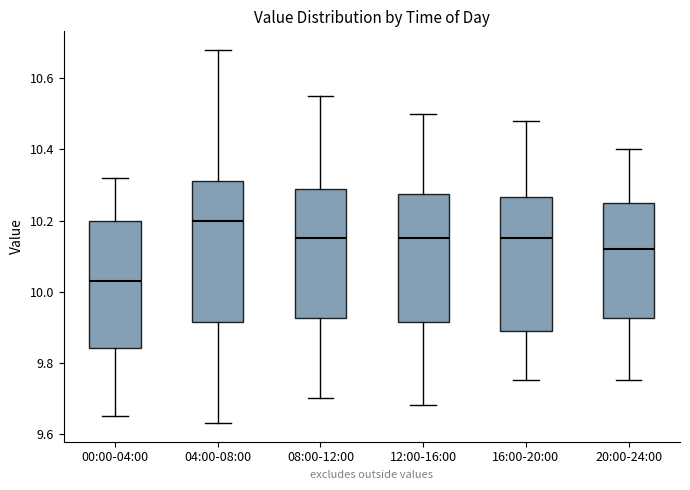

Reading left to right, transcribe this box plot: for each box, give where its median line is, the range the box spans, and where its two whiskers end, as read against the y-axis. The values are not printed on the chart, so give them approximately, as read against the axis.

00:00-04:00: median 10.04, box 9.84 to 10.20, whiskers 9.66 to 10.32
04:00-08:00: median 10.20, box 9.92 to 10.32, whiskers 9.64 to 10.68
08:00-12:00: median 10.16, box 9.92 to 10.30, whiskers 9.70 to 10.56
12:00-16:00: median 10.16, box 9.92 to 10.28, whiskers 9.68 to 10.50
16:00-20:00: median 10.16, box 9.90 to 10.26, whiskers 9.76 to 10.48
20:00-24:00: median 10.12, box 9.92 to 10.26, whiskers 9.76 to 10.40